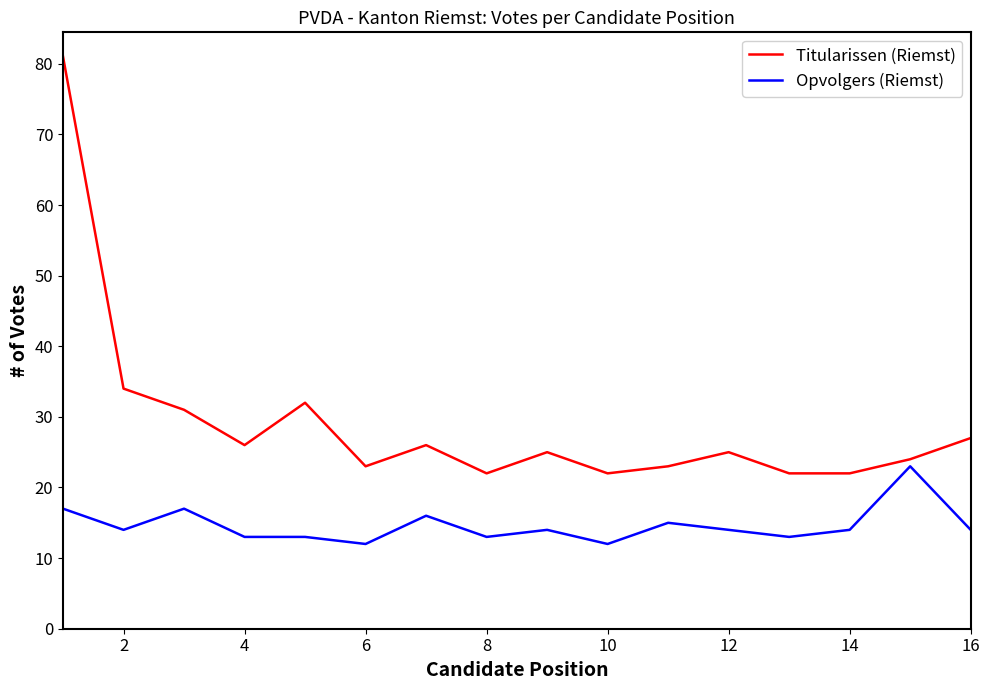

Rank the series by their maximum value, from lowest to highest.

Opvolgers (Riemst), Titularissen (Riemst)